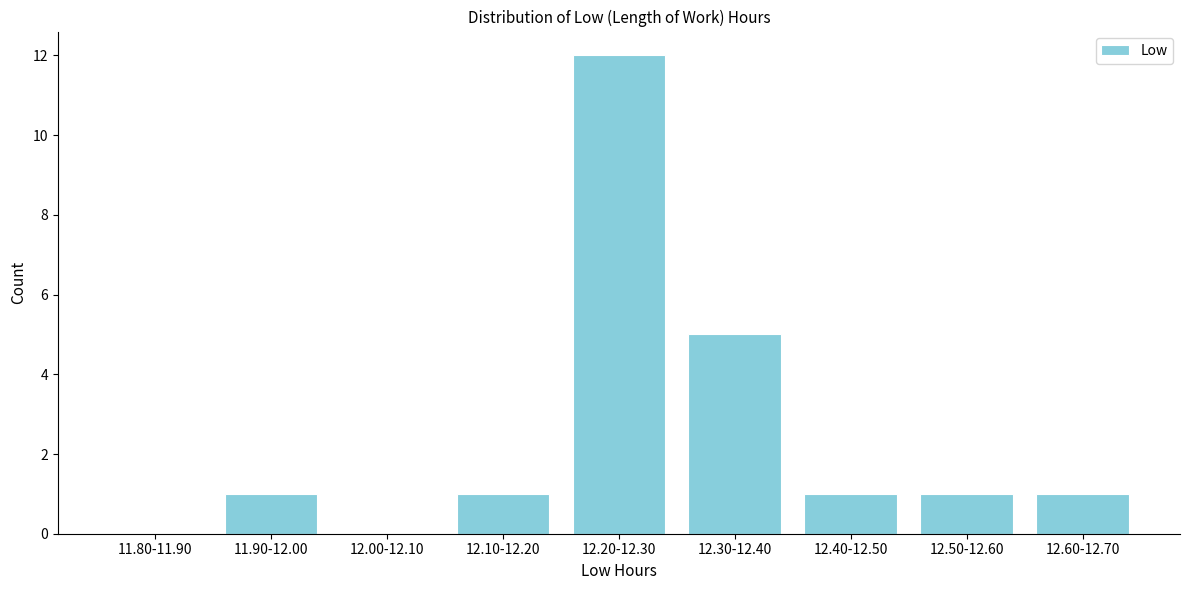

Reading right to left, list all the values displayed in this chart.

12.60-12.70=1	12.50-12.60=1	12.40-12.50=1	12.30-12.40=5	12.20-12.30=12	12.10-12.20=1	12.00-12.10=0	11.90-12.00=1	11.80-11.90=0